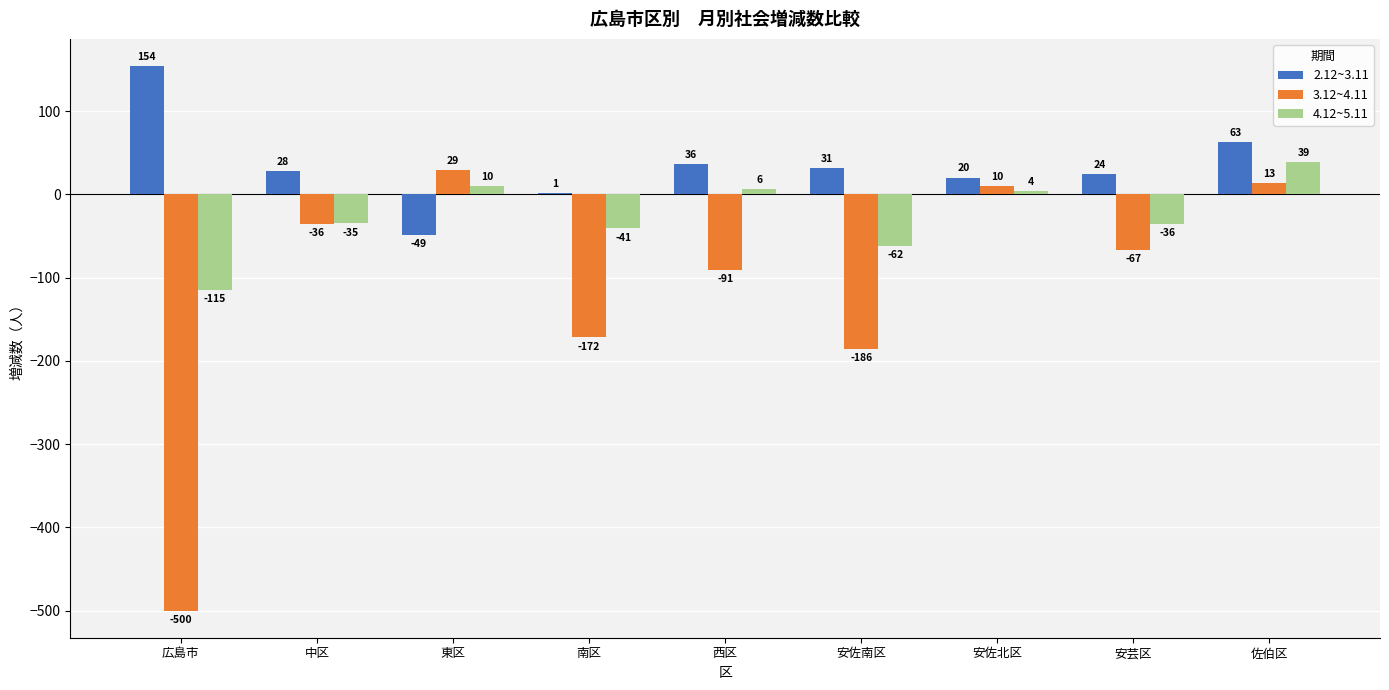

Reading left to right, list all the values displayed in this chart.

2.12~3.11: 154	28	-49	1	36	31	20	24	63
3.12~4.11: -500	-36	29	-172	-91	-186	10	-67	13
4.12~5.11: -115	-35	10	-41	6	-62	4	-36	39